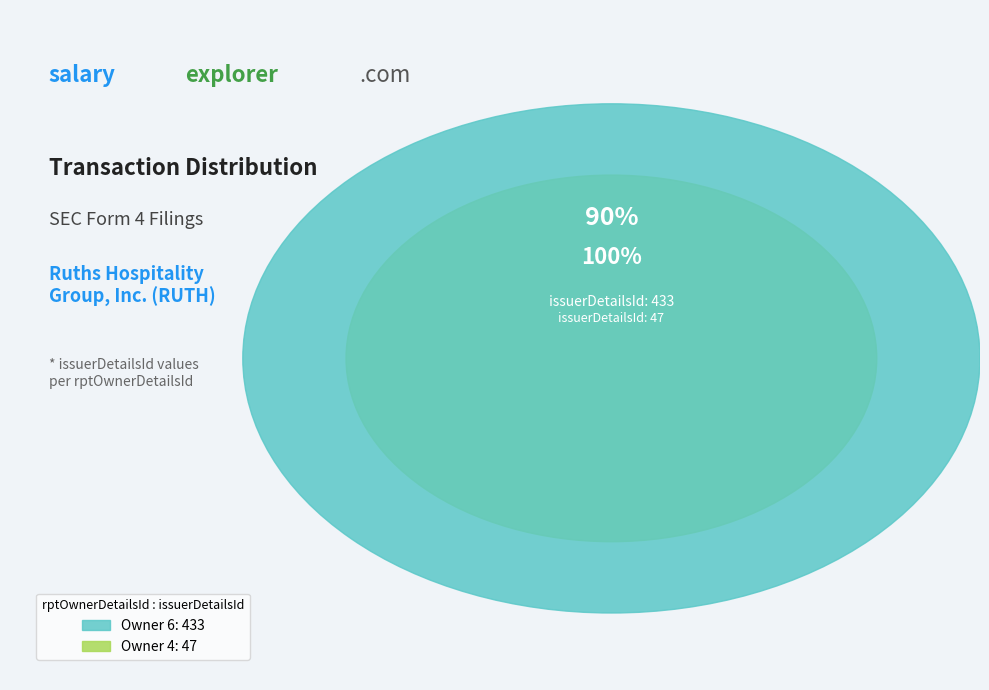

True or false: 4 accounts for 20% of the total.

False